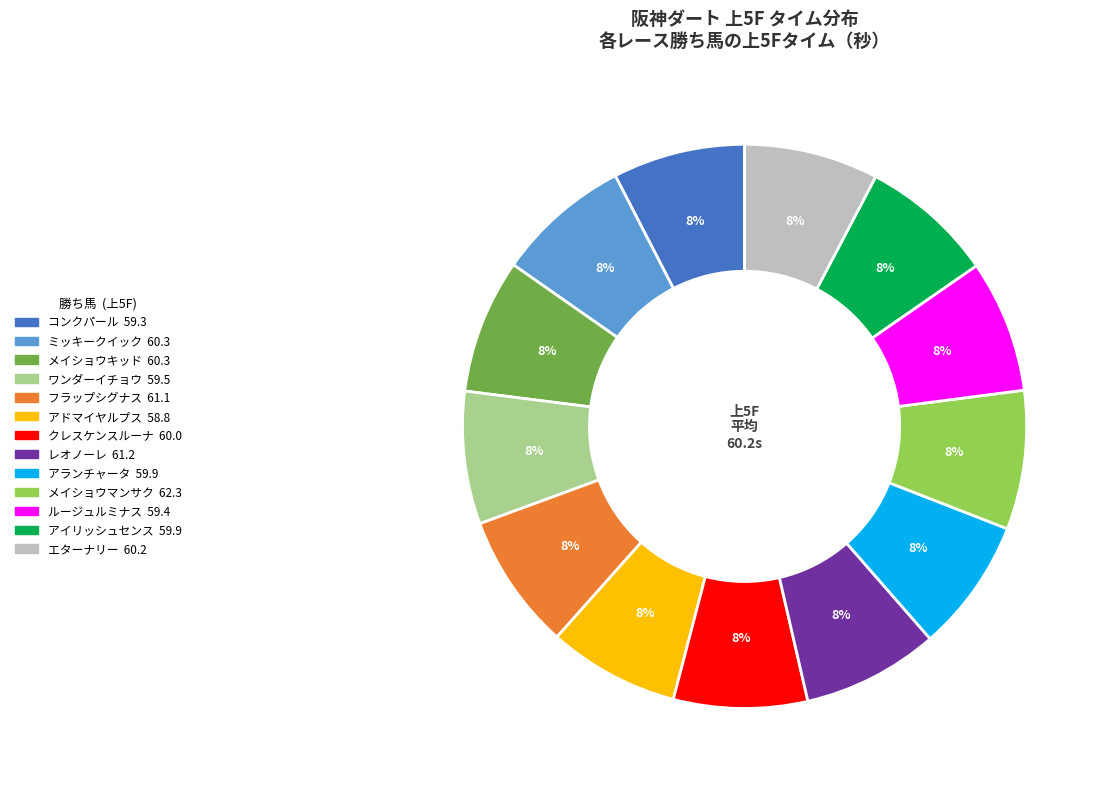

Approximately how many times larger is the value at コンクパール compared to メイショウキッド?

1.0